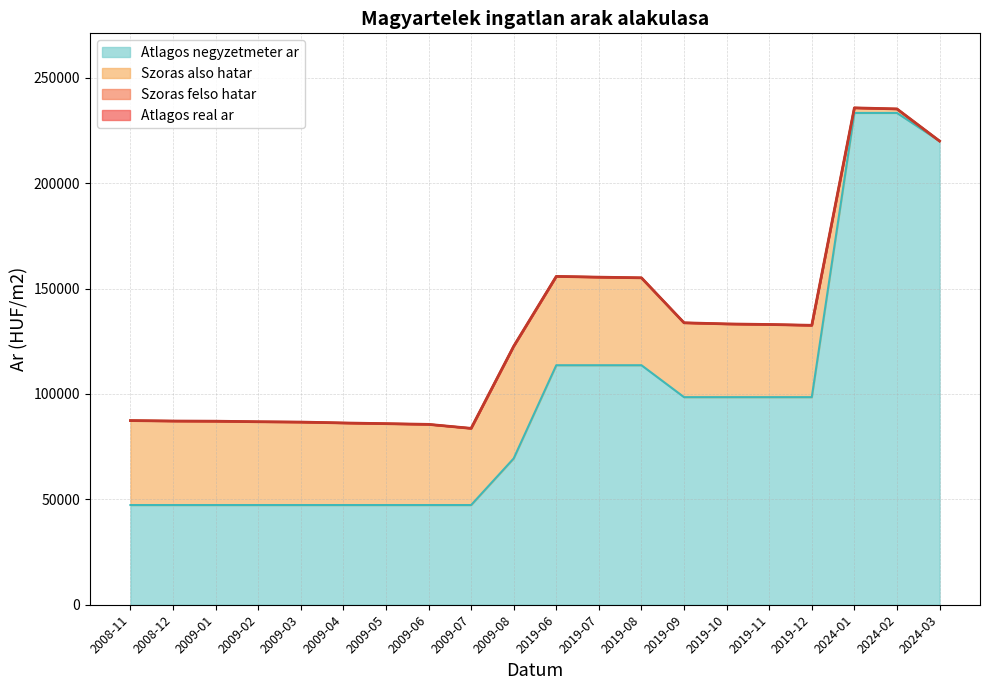

How many lines are shown in the chart?

4